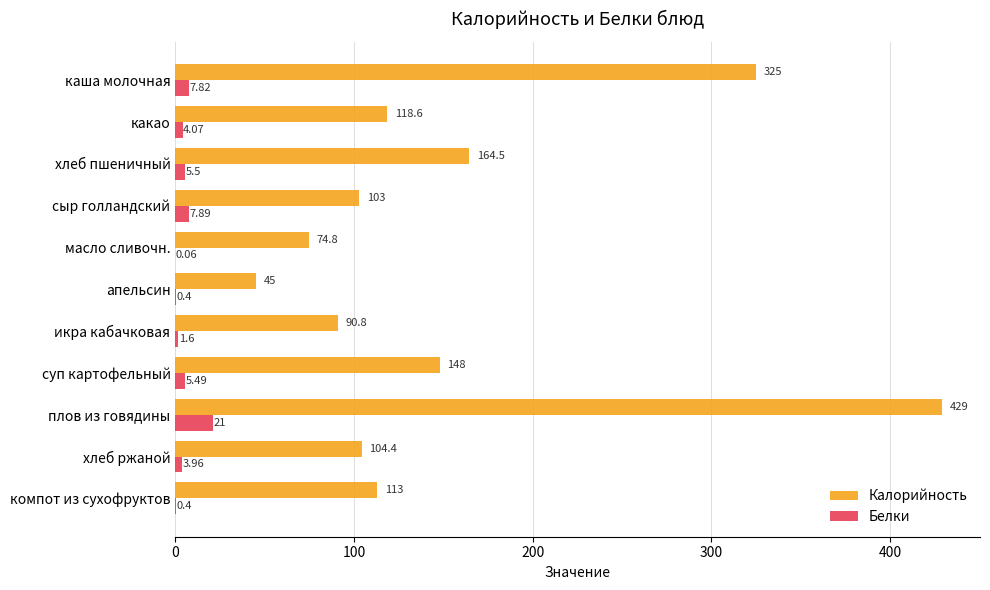

Is the value of Калорийность at хлеб ржаной greater than the value of Белки at какао?

Yes